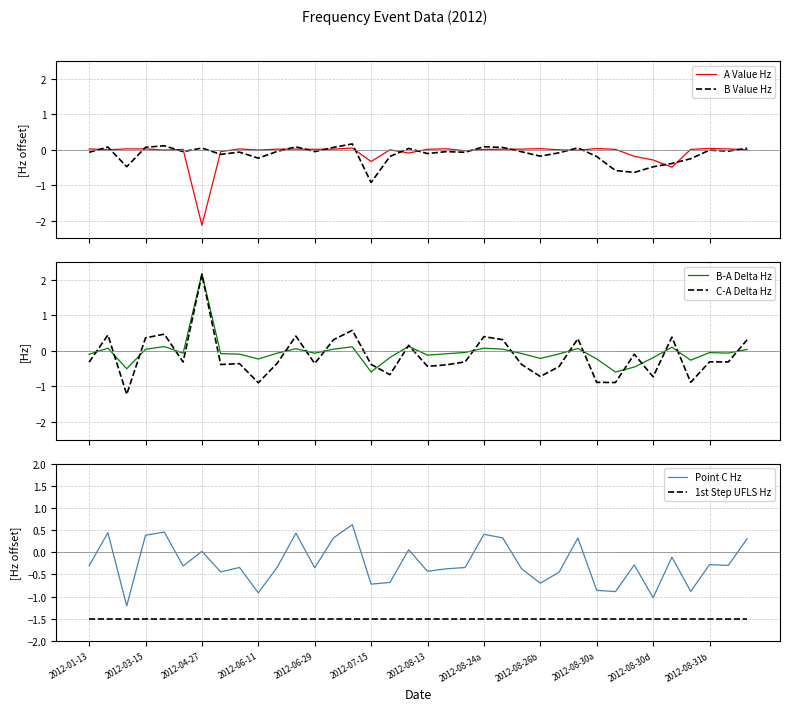

What is the highest value of the C-A Delta Hz series?

2.2